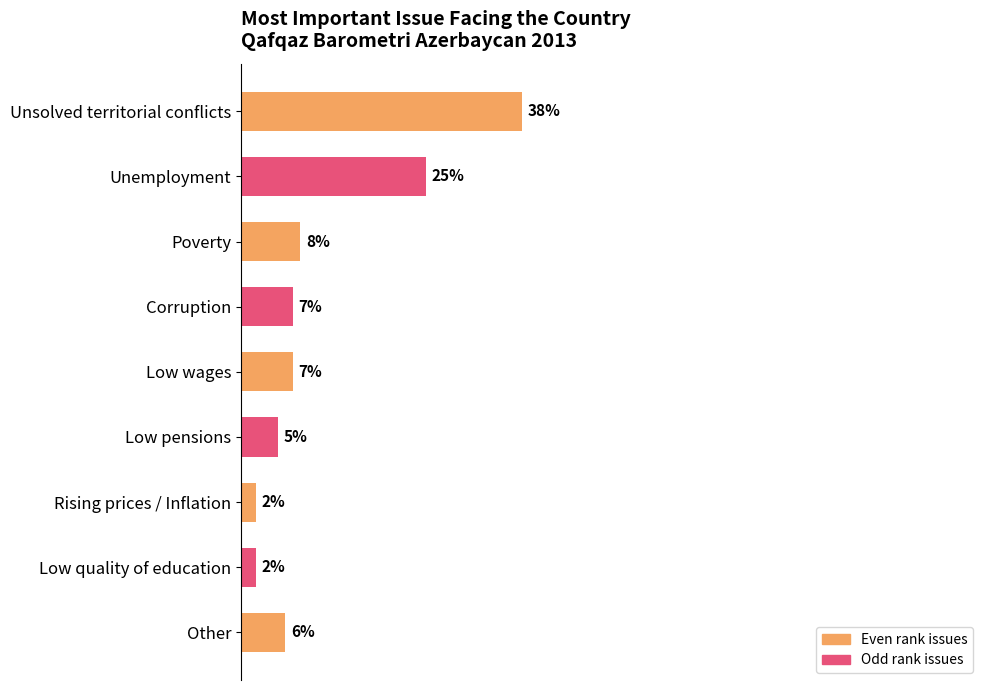

At which label is the value closest to 20?

Unemployment